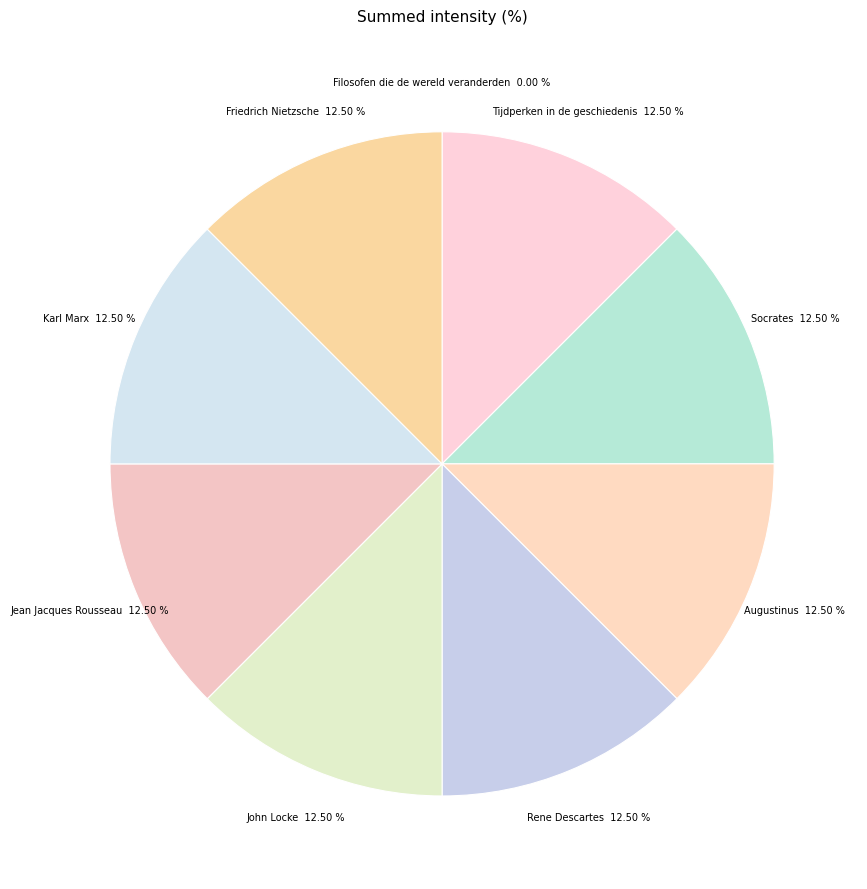

To the nearest percent, what is the combined percentage of Jean Jacques Rousseau and Socrates?

25%